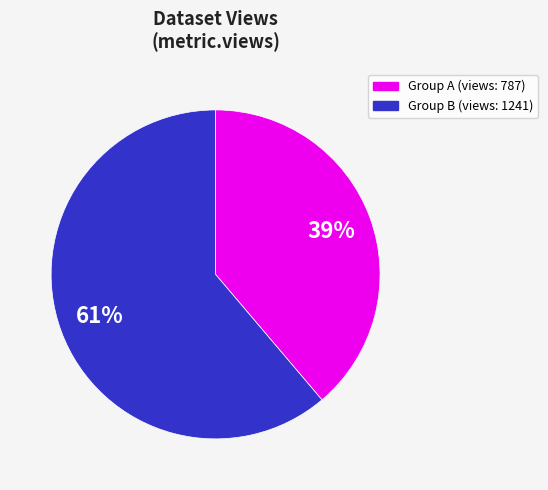

To the nearest percent, what is the difference between the largest and smallest slice percentages?

22%